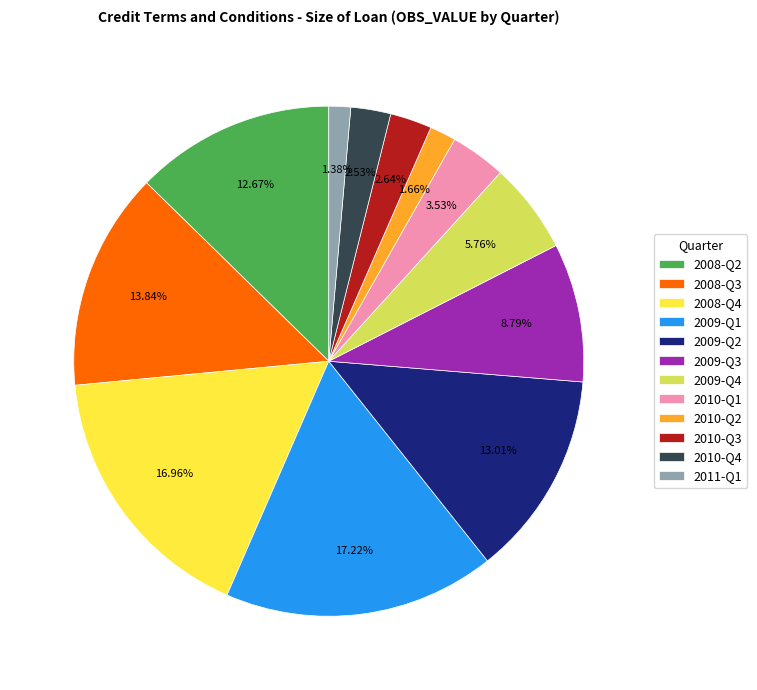

What is the ratio of the value at 2010-Q1 to the value at 2008-Q4?

0.2